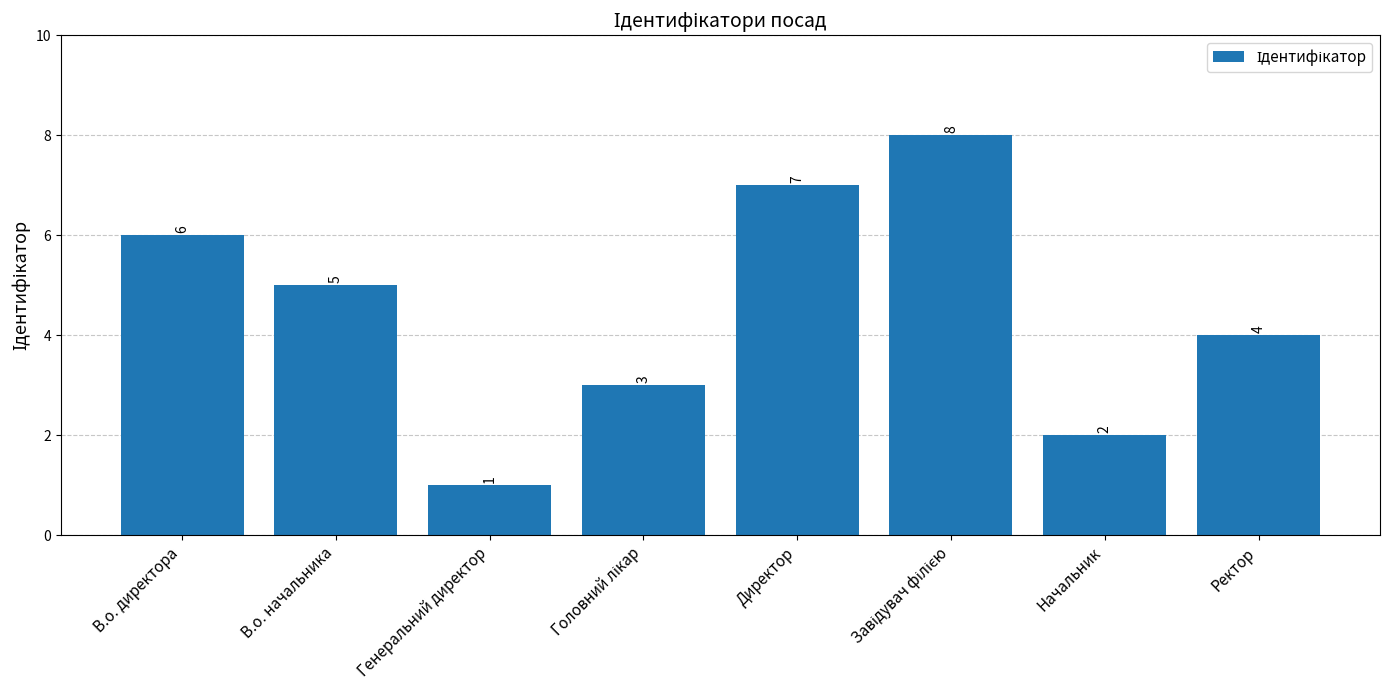

At which label does the data first exceed 5?

В.о. директора